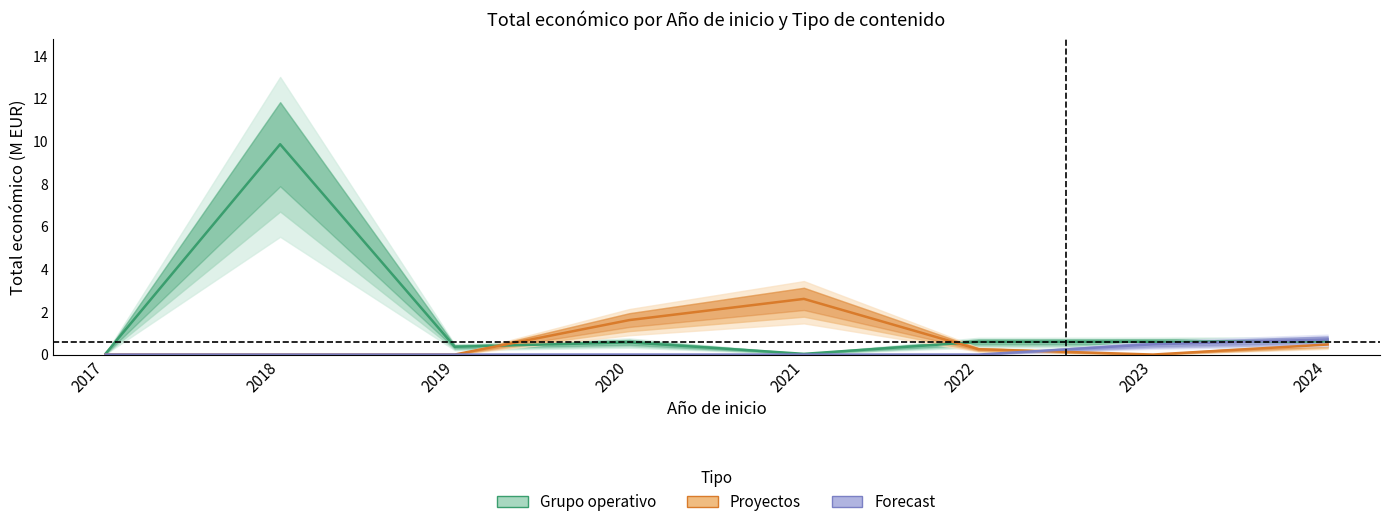

At 2021, list the series in order from largest to smallest.

Proyectos, Grupo operativo, Forecast